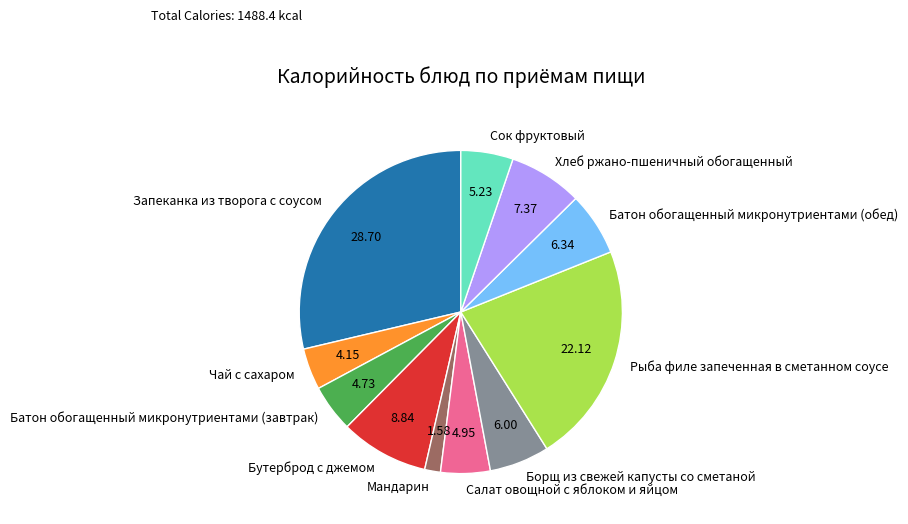

Is there a majority slice in this chart?

No